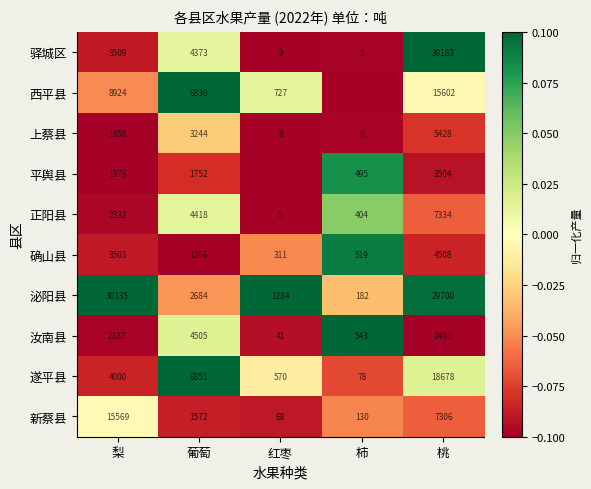

At which label is 驿城区 closest to 15094?

葡萄